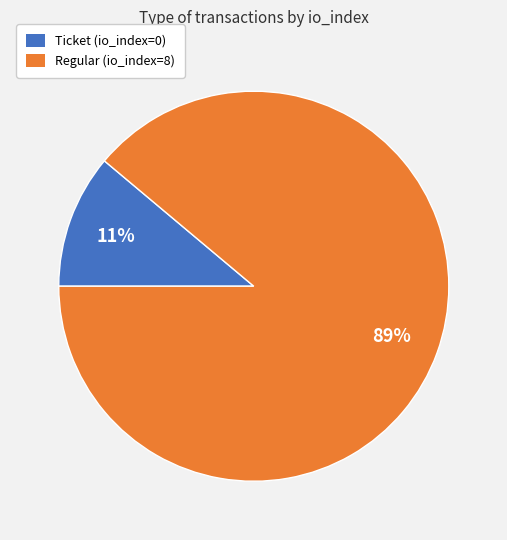

What is the largest slice in the pie chart?

Regular